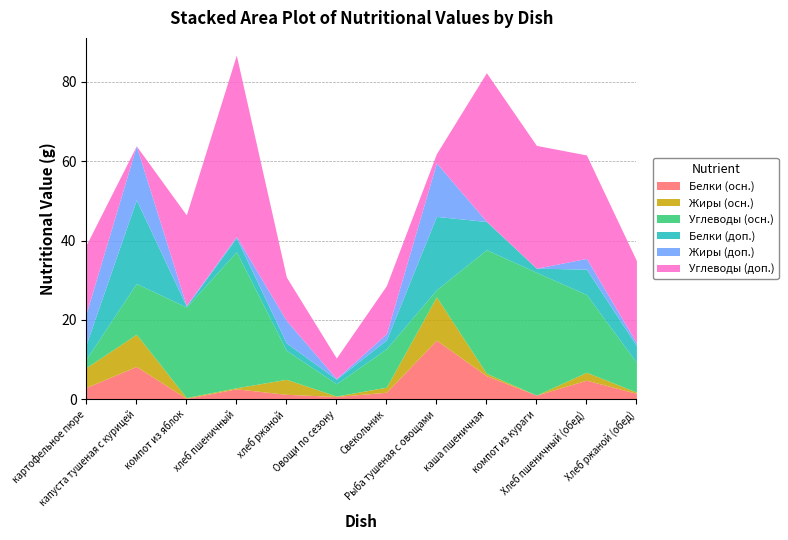

How many data points in Жиры (осн.) are less than 1?

6